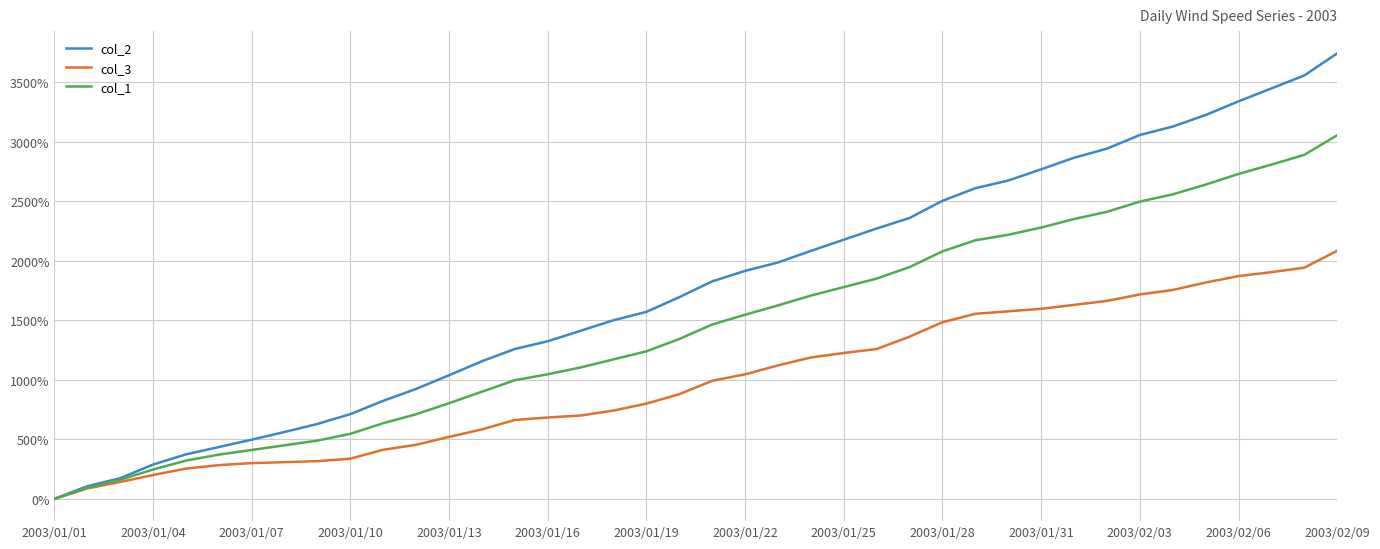

What is the difference between the second highest and second lowest values in the col_1 series?

2796.4